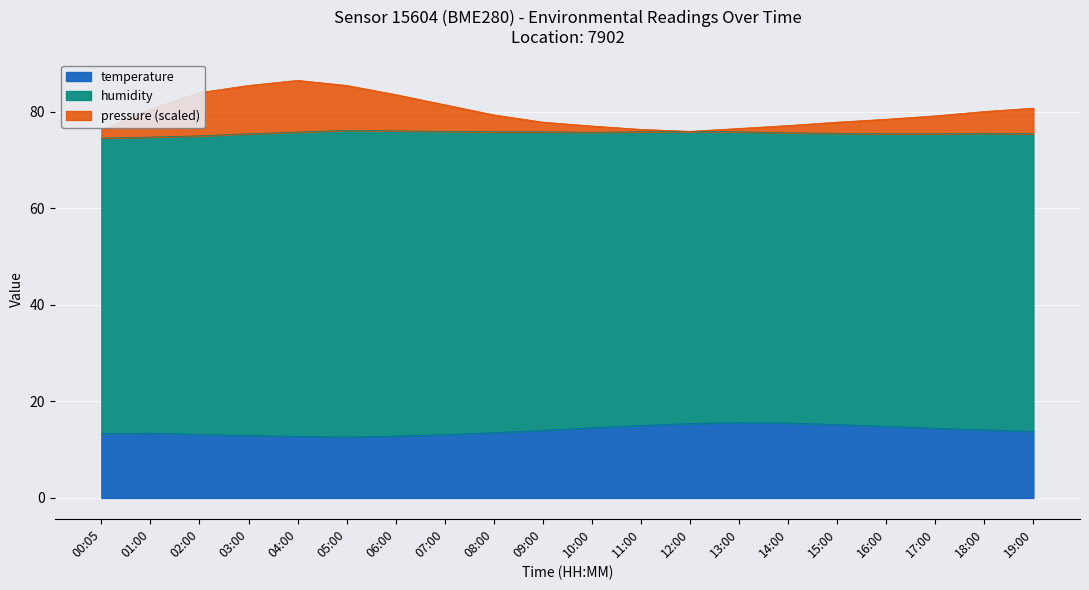

List the labels in order of temperature value, smallest first.

05:00, 04:00, 06:00, 03:00, 07:00, 02:00, 00:05, 01:00, 08:00, 19:00, 09:00, 18:00, 17:00, 10:00, 16:00, 11:00, 15:00, 12:00, 14:00, 13:00